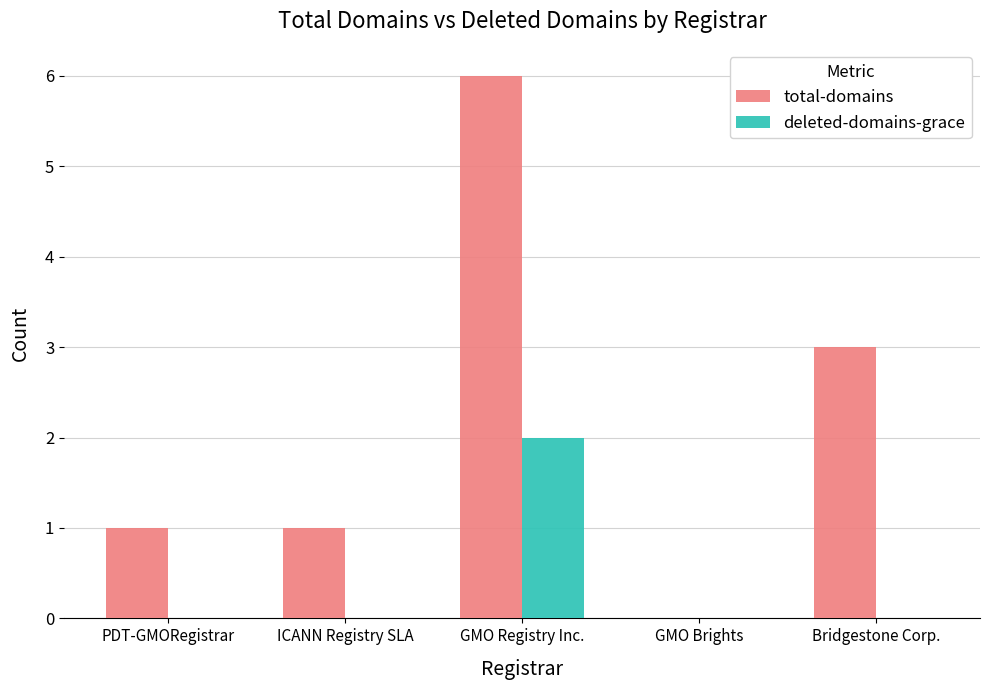

Does the chart contain stacked bars?

No